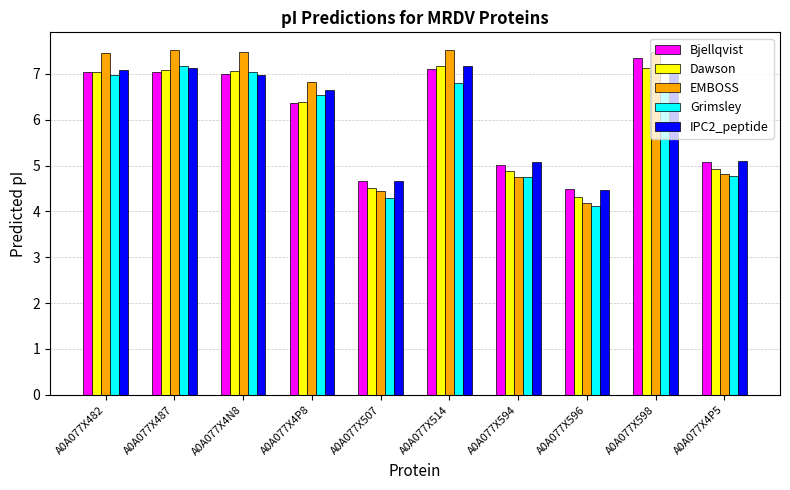

The IPC2_peptide series shows 7.1 at A0A077X598. True or false?

True